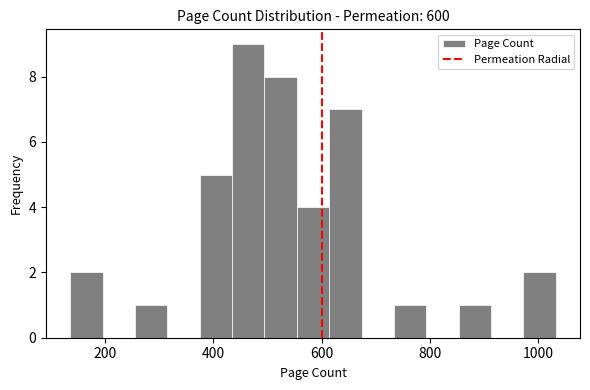

Around what value on the x-axis is the tallest bar? Give the approximate position of its centre, as read against the axis.

460